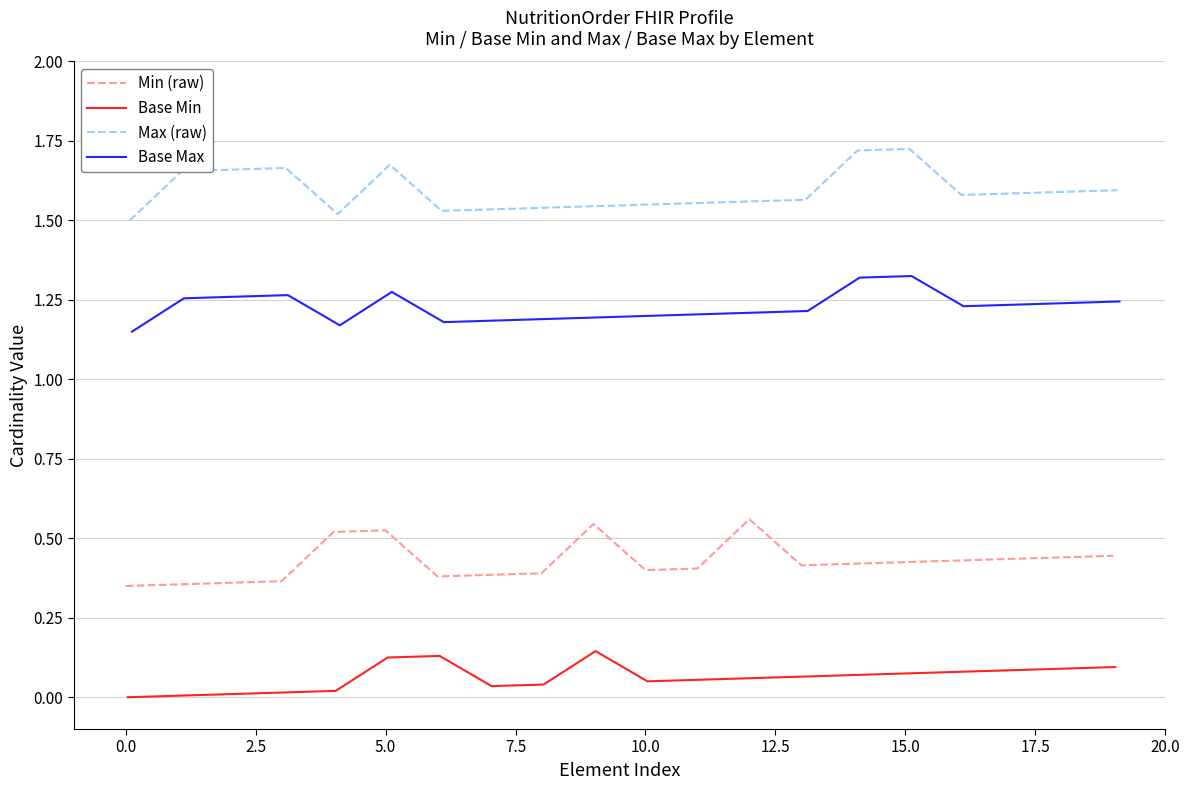

Read the Base Min value at 18.

0.1